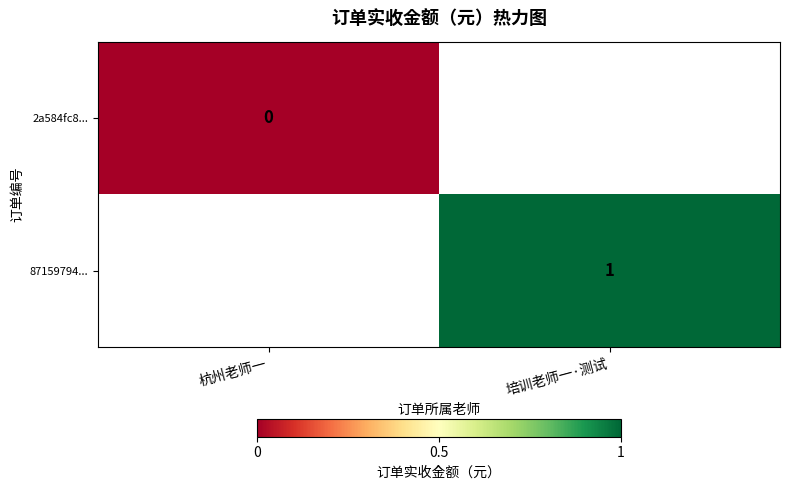

Is the value of 87159794... at 培训老师一·测试 greater than the value of 2a584fc8... at 杭州老师一?

Yes